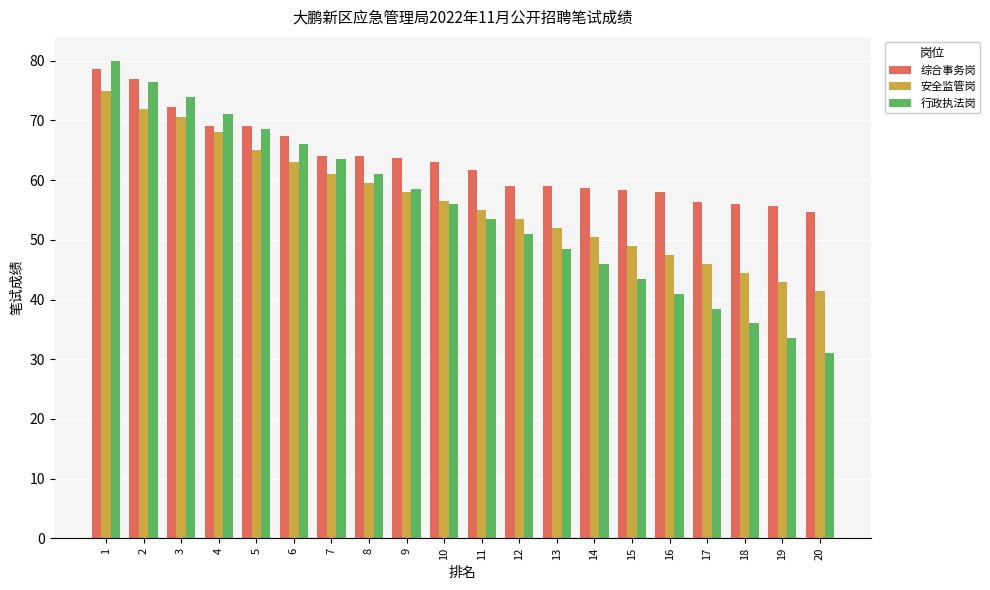

Is the value of 行政执法岗 at 6 greater than the value of 综合事务岗 at 18?

Yes